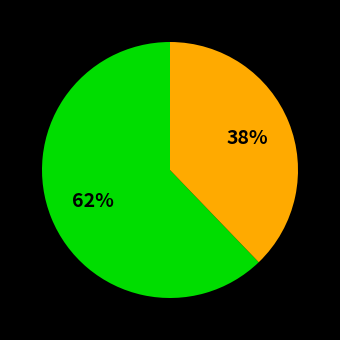

Does any single category account for the majority?

Yes